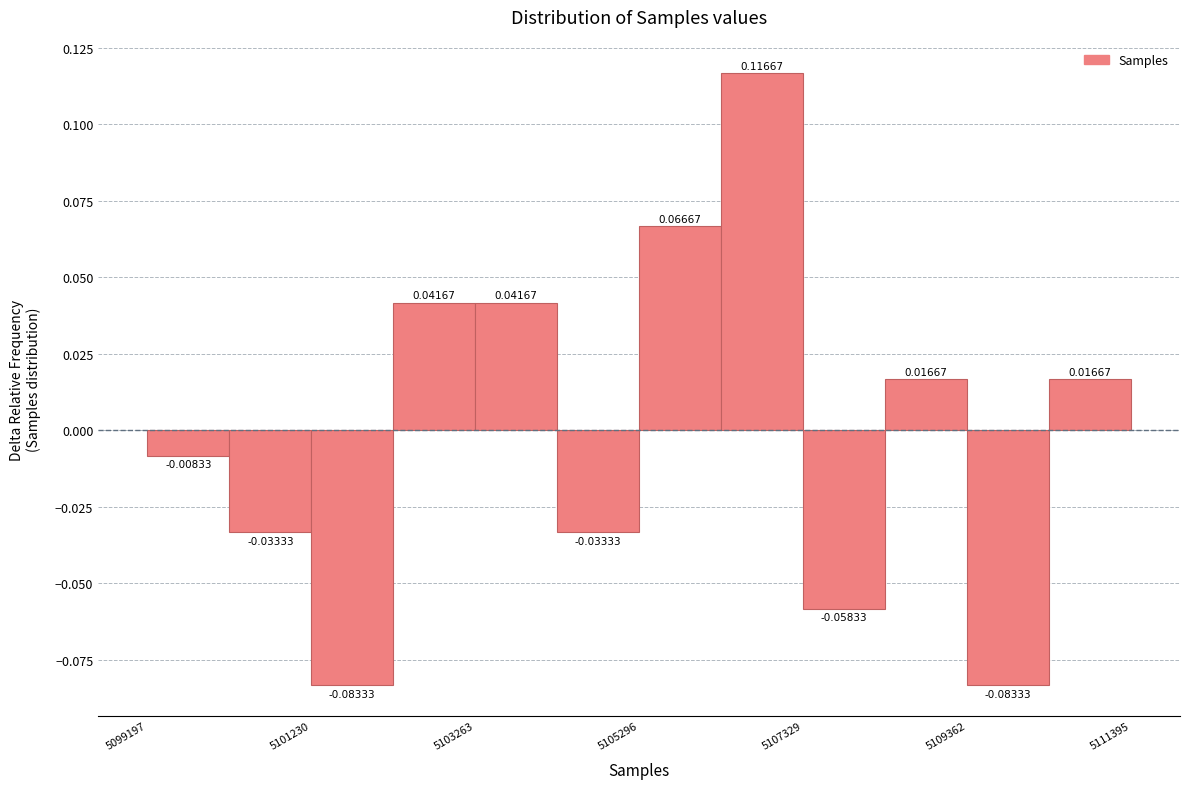

Around what value on the x-axis is the tallest bar? Give the approximate position of its centre, as read against the axis.

5107000